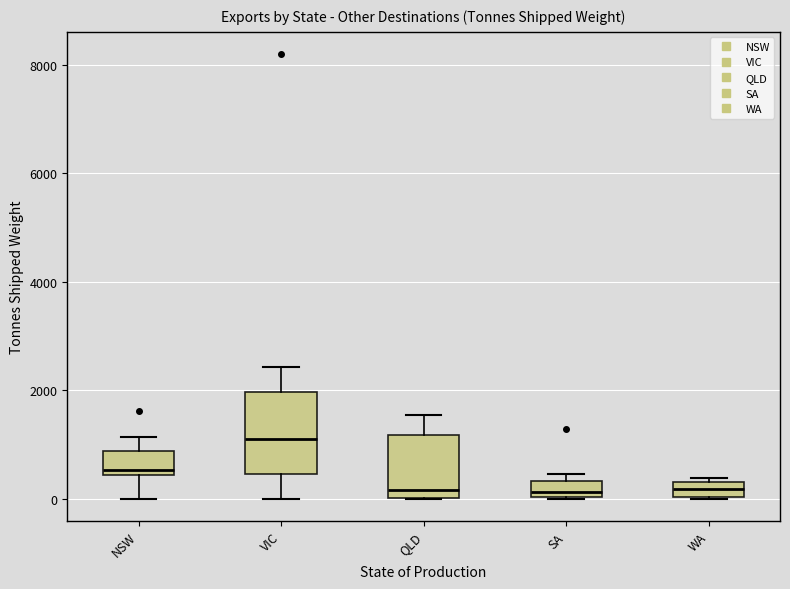

Which box is the tallest, from its lower edge to its upper edge?

VIC